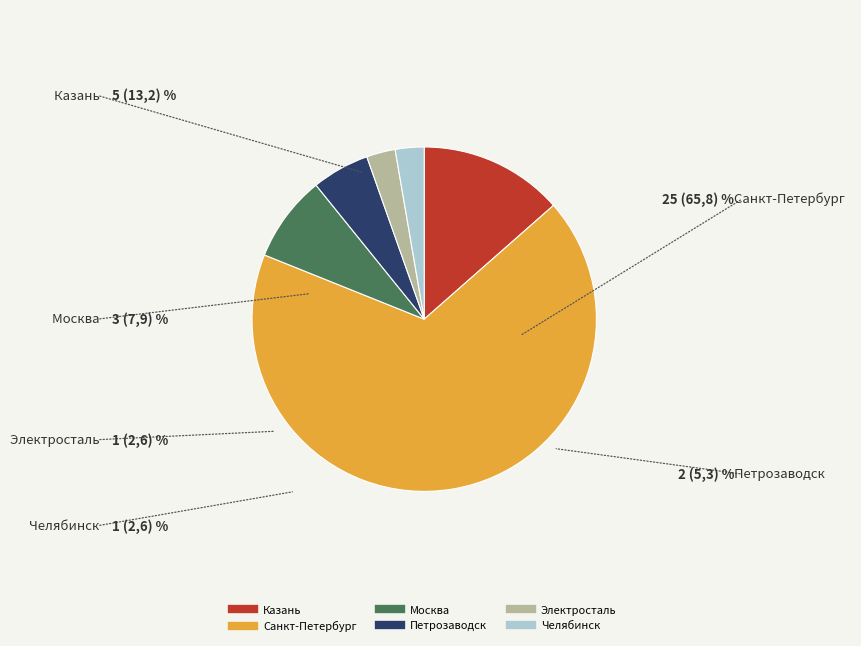

True or false: Москва accounts for 8% of the total.

True